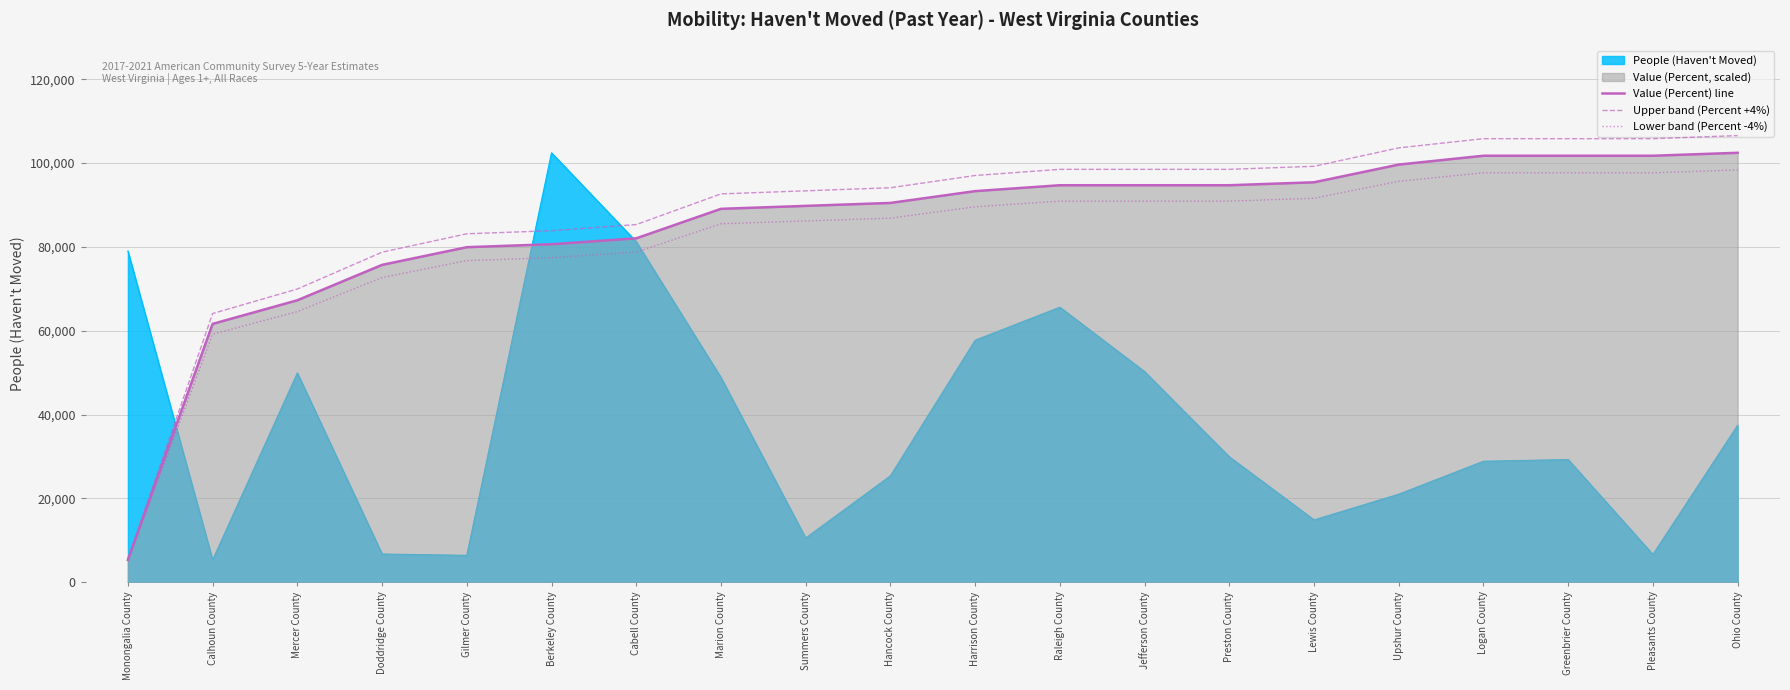

What is the spread (max minus min) of values at Marion County?

43787.0